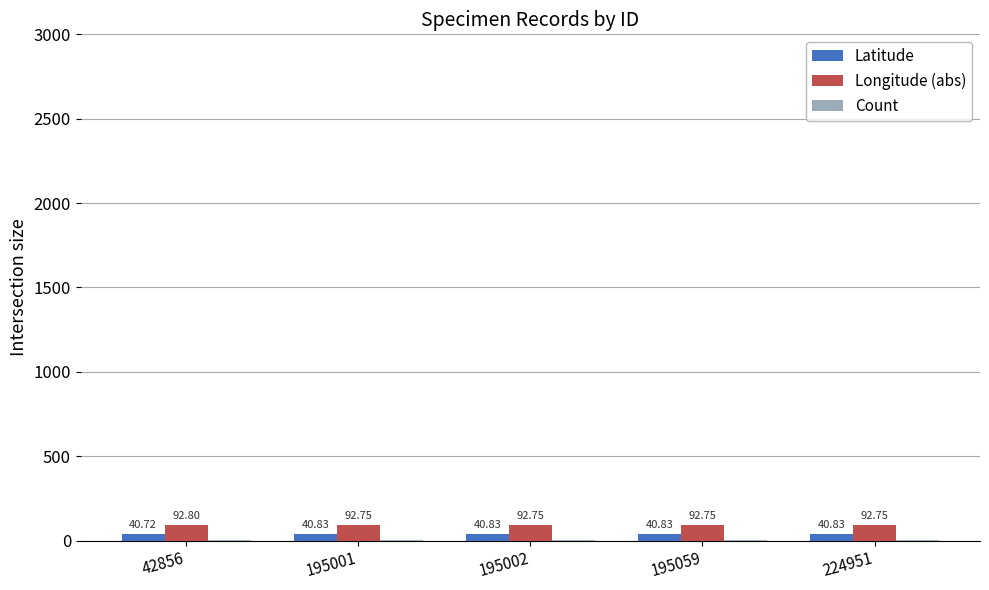

What is the sum of the Latitude values at 224951 and 195059?

81.7